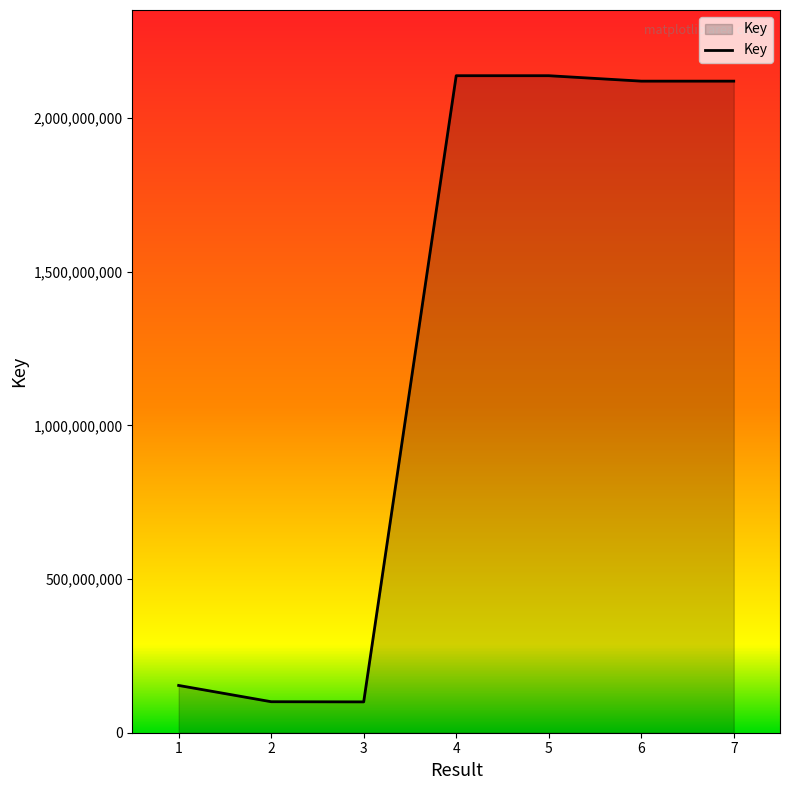

The value at 7 is 1391664585. True or false?

False